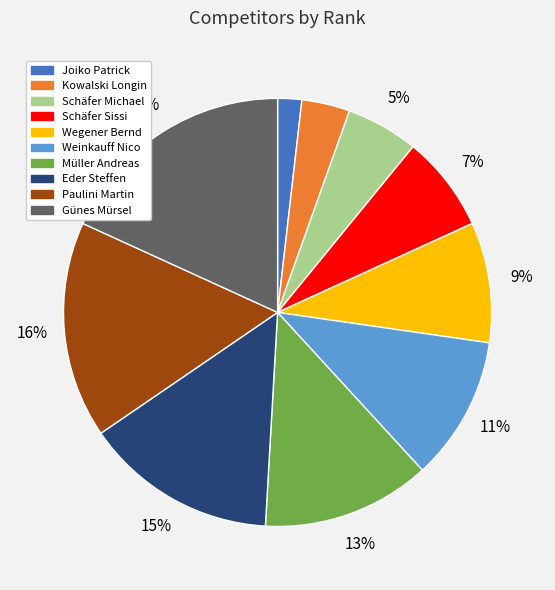

Is it true that Schäfer Michael is 1% of the pie?

False